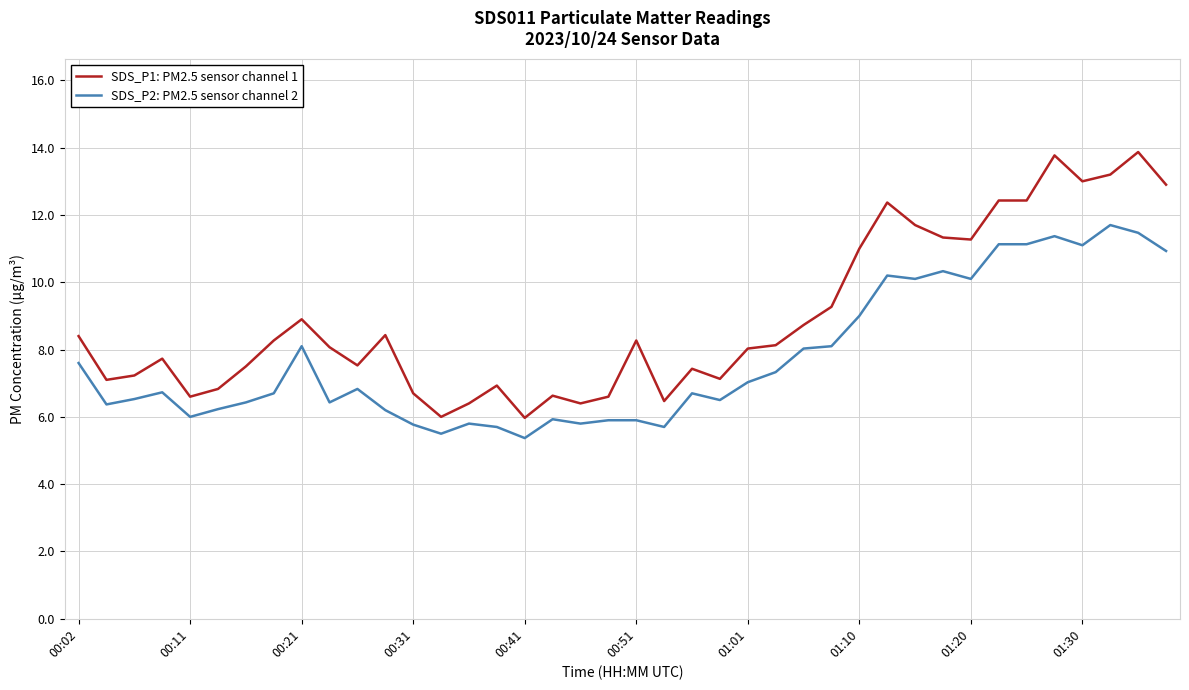

True or false: SDS_P1: PM2.5 sensor channel 1 and SDS_P2: PM2.5 sensor channel 2 intersect in this chart.

False